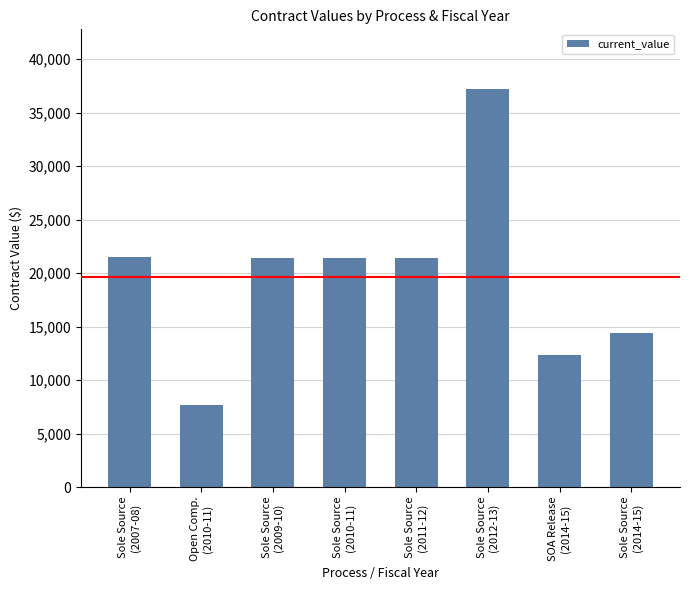

The value at Sole Source
(2014-15) is 19506.7. True or false?

False